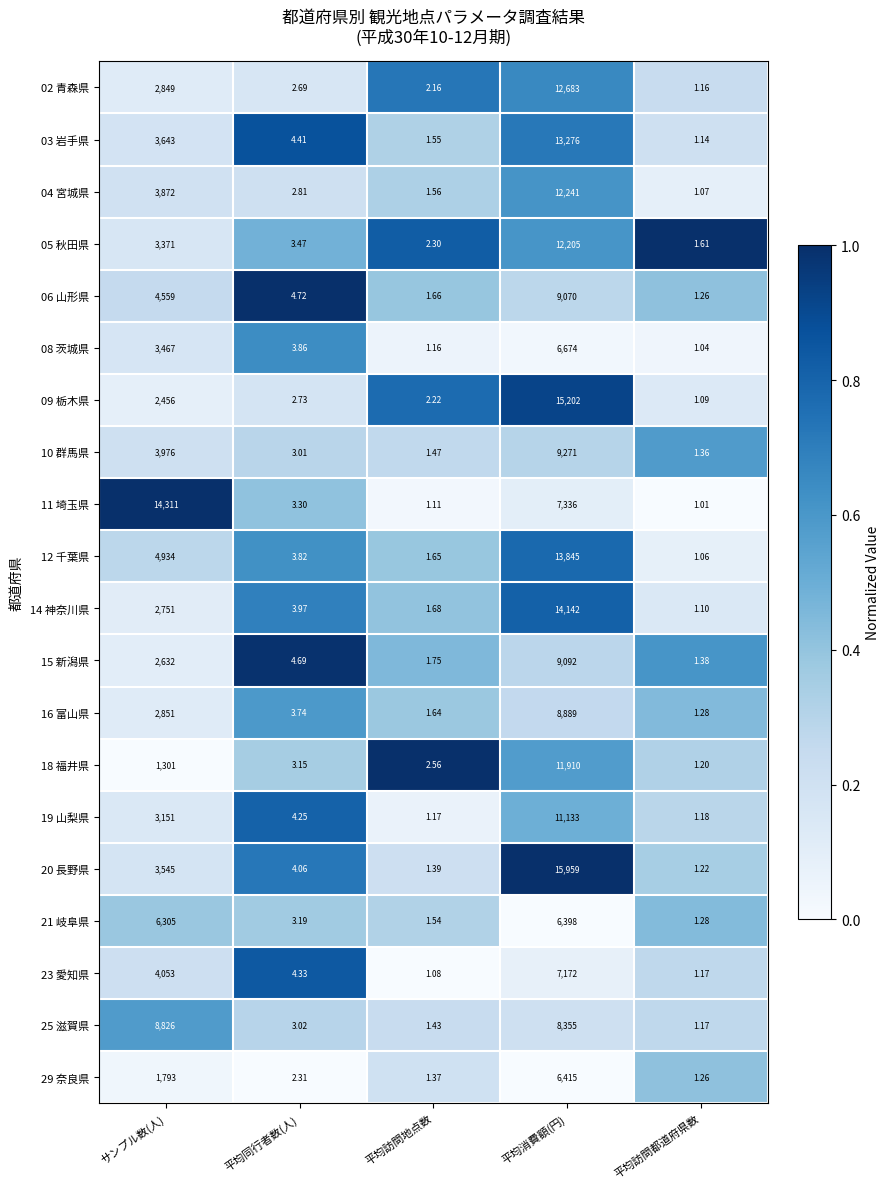

At which label does 18 福井県 first exceed 3?

サンプル数(人)